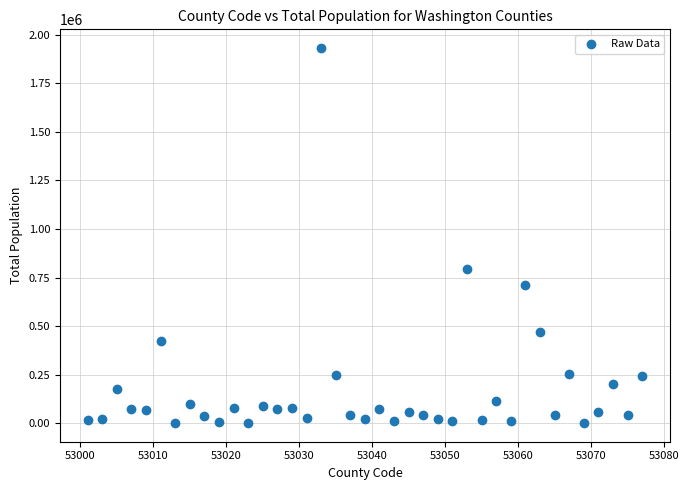

What is the range of Y values (max minus min)?

1928983